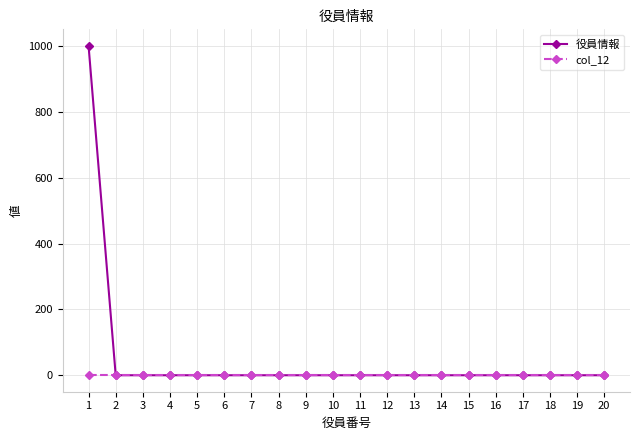

The value of col_12 at 17 is 0. True or false?

True